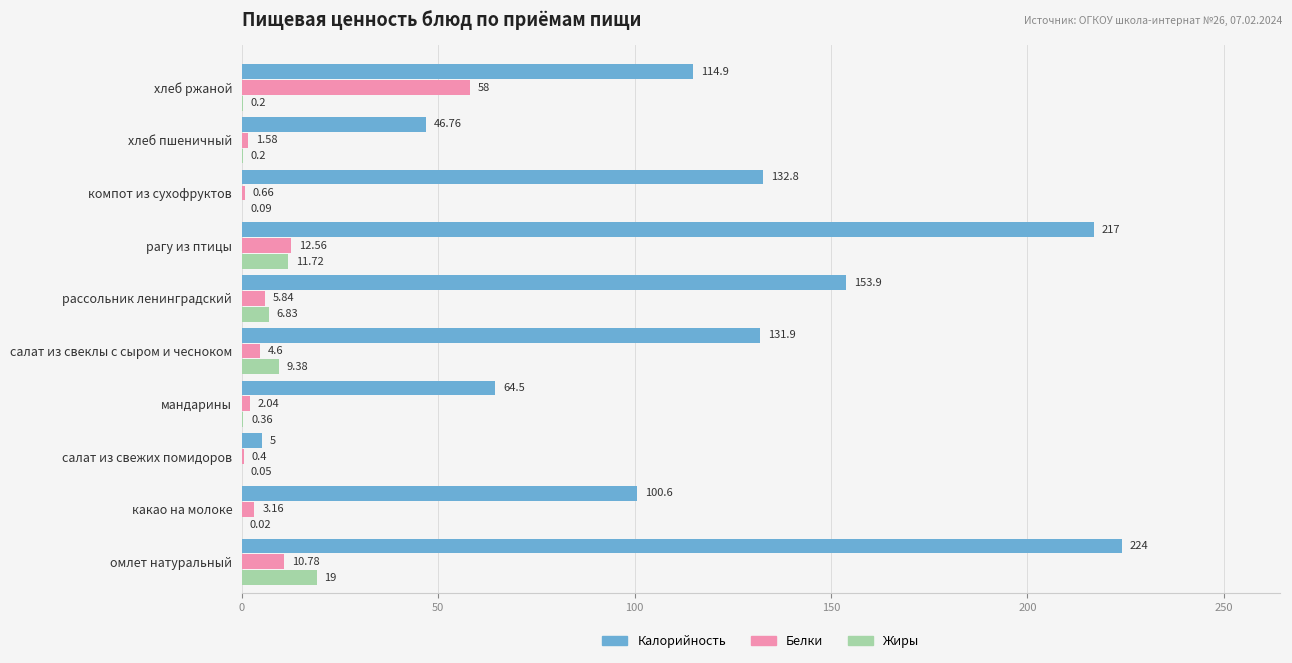

What is the average value of the Белки series?

10.0